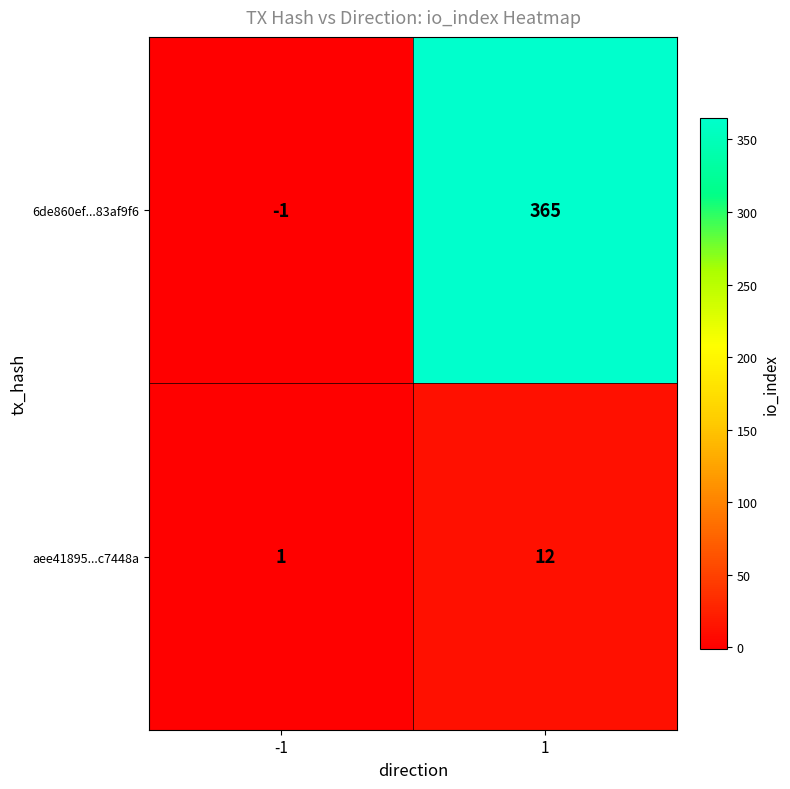

What is the sum of all aee41895...c7448a values?

13